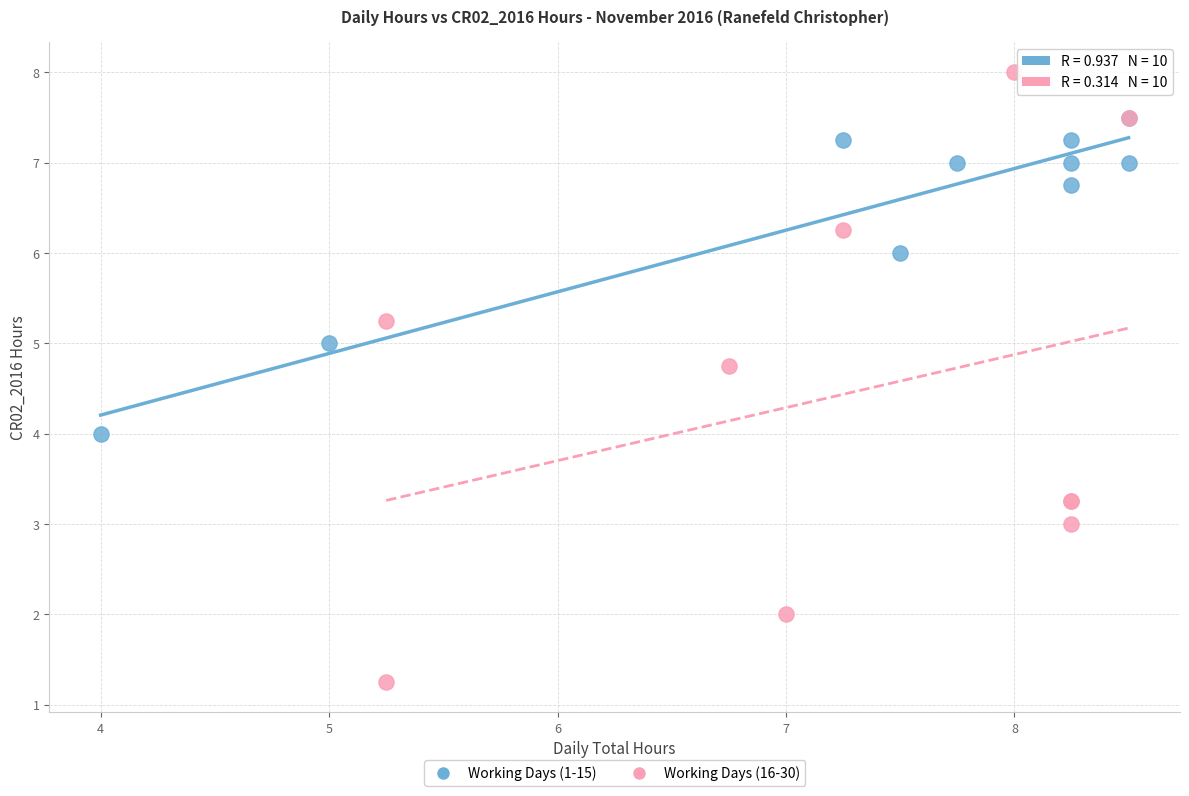

Which series has the widest spread of Y values?

Working Days (16-30)